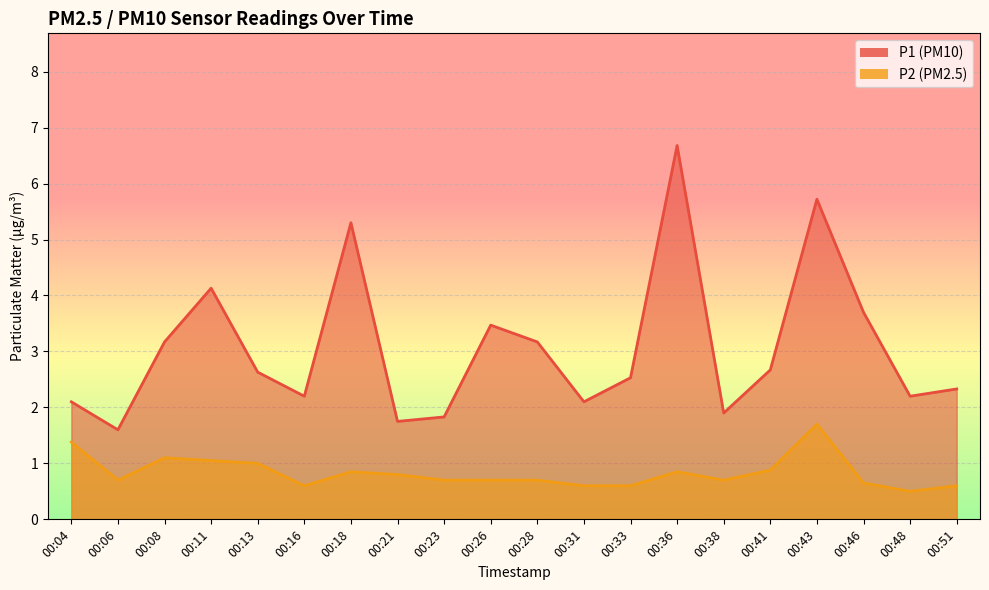

Reading left to right, transcribe all the data shown in this chart.

P1: 00:04=2.1	00:06=1.6	00:08=3.2	00:11=4.1	00:13=2.6	00:16=2.2	00:18=5.3	00:21=1.8	00:23=1.8	00:26=3.5	00:28=3.2	00:31=2.1	00:33=2.5	00:36=6.7	00:38=1.9	00:41=2.7	00:43=5.7	00:46=3.7	00:48=2.2	00:51=2.3
P2: 00:04=1.4	00:06=0.7	00:08=1.1	00:11=1.1	00:13=1.0	00:16=0.6	00:18=0.8	00:21=0.8	00:23=0.7	00:26=0.7	00:28=0.7	00:31=0.6	00:33=0.6	00:36=0.8	00:38=0.7	00:41=0.9	00:43=1.7	00:46=0.7	00:48=0.5	00:51=0.6